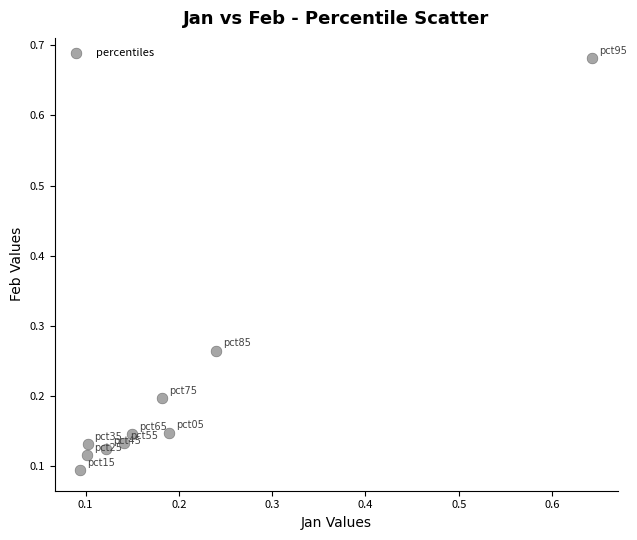

What is the range of X values (max minus min)?

0.5